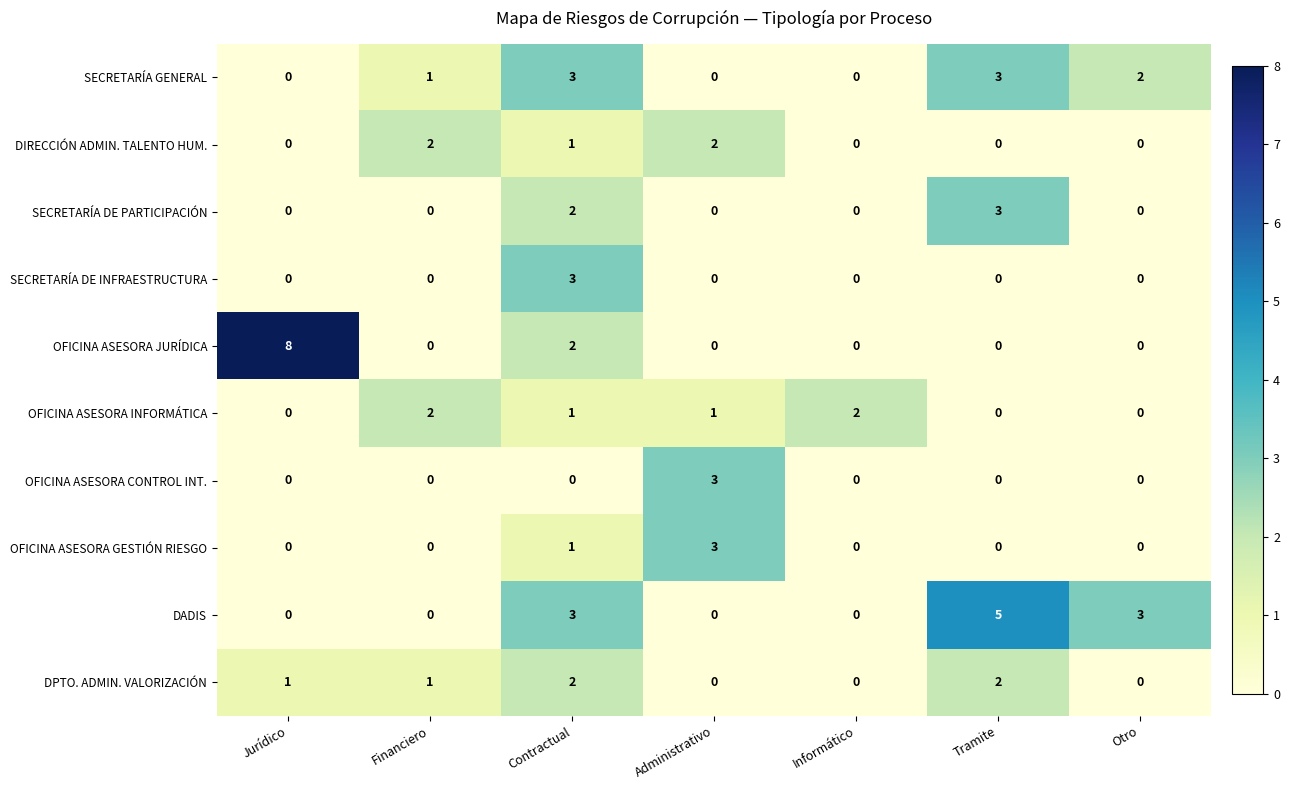

What is the spread (max minus min) of values at Tramite?

5